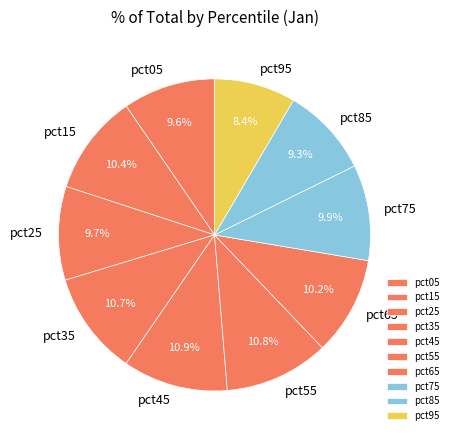

Does pct85 represent more than half of the total?

No